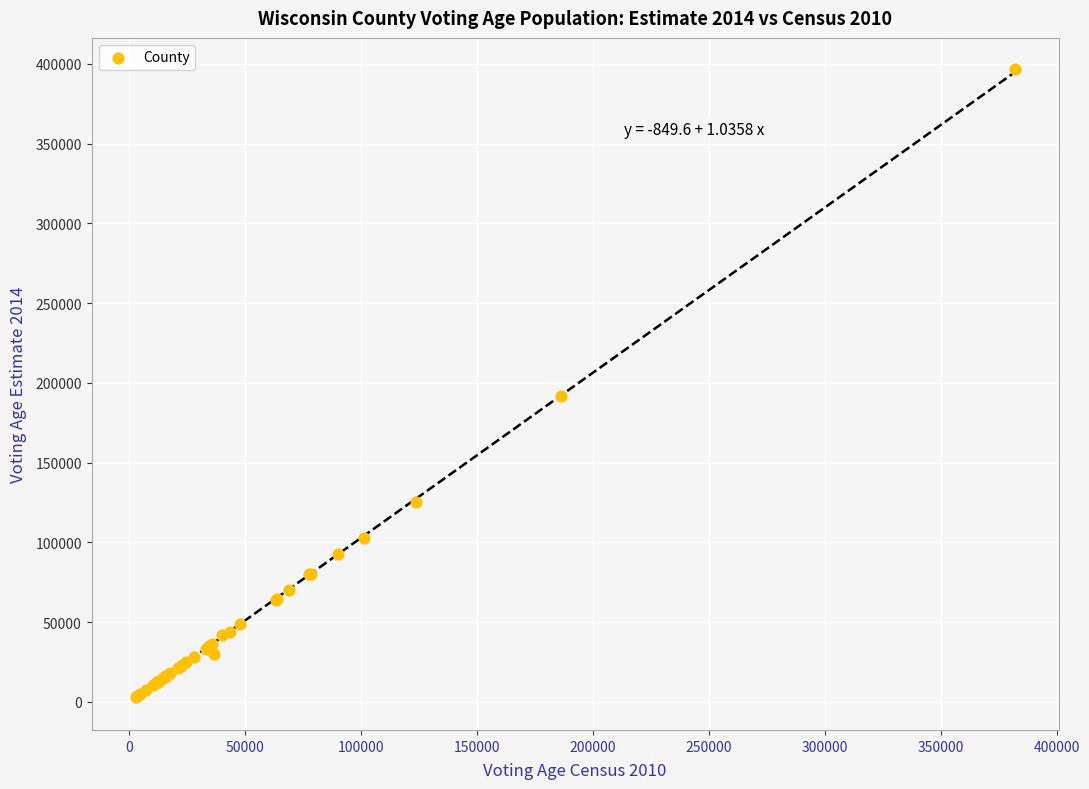

What Y value in the scatter plot is closest to 199761?

191686